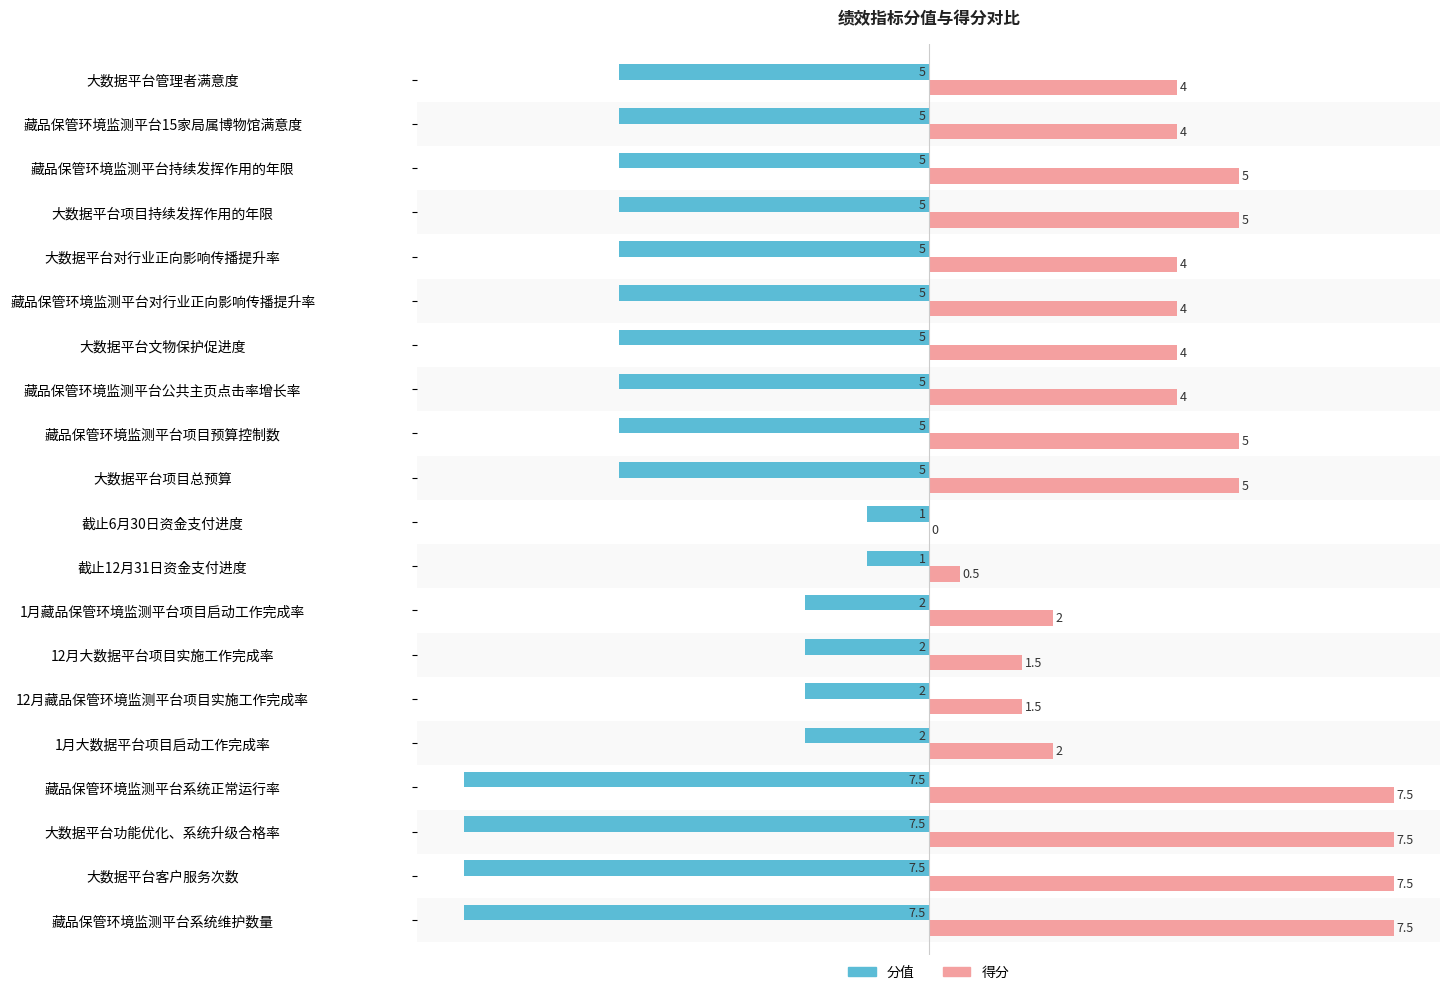

What is the highest value of the 分值 series?

-1.0